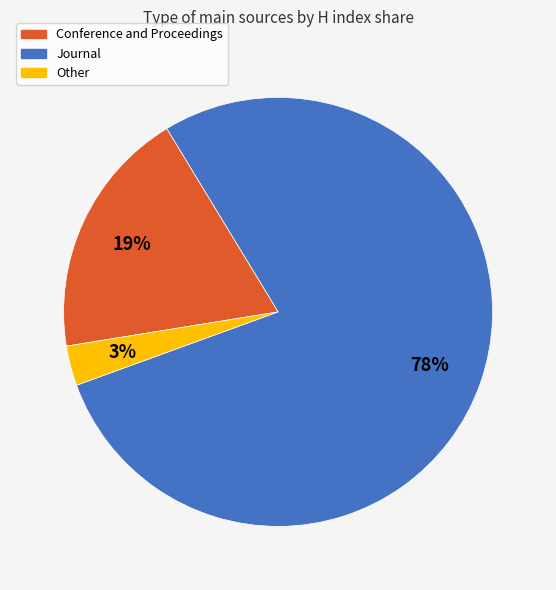

To the nearest percent, what is the average slice percentage?

33%